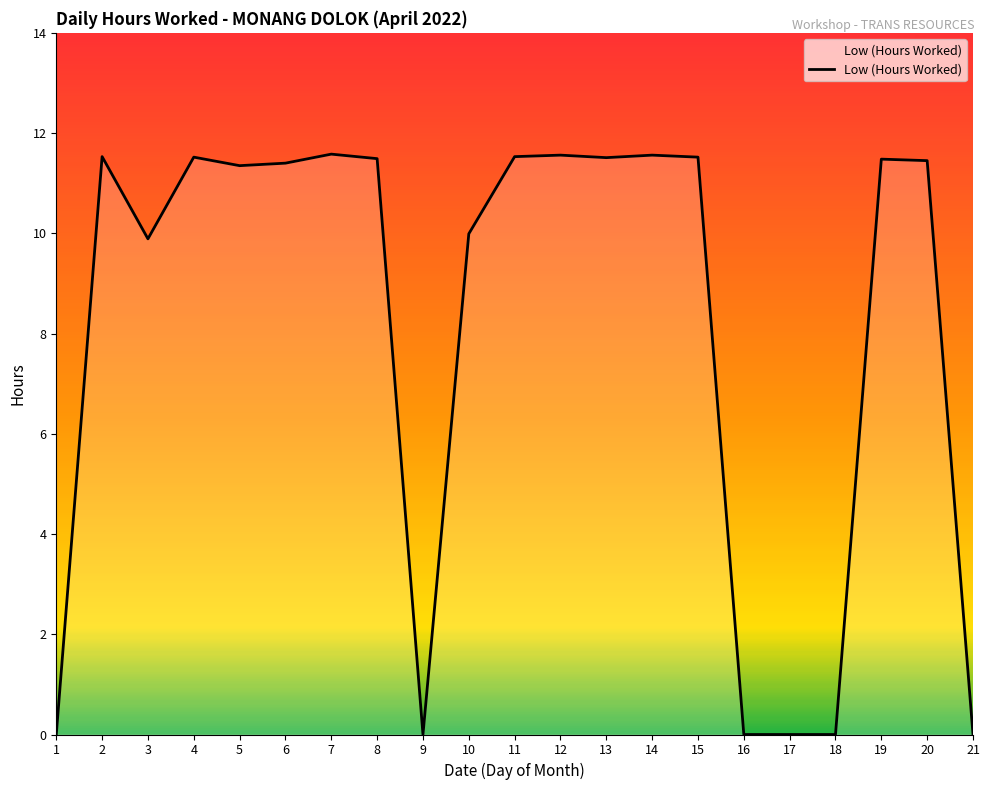

What is the greatest value displayed?

11.6